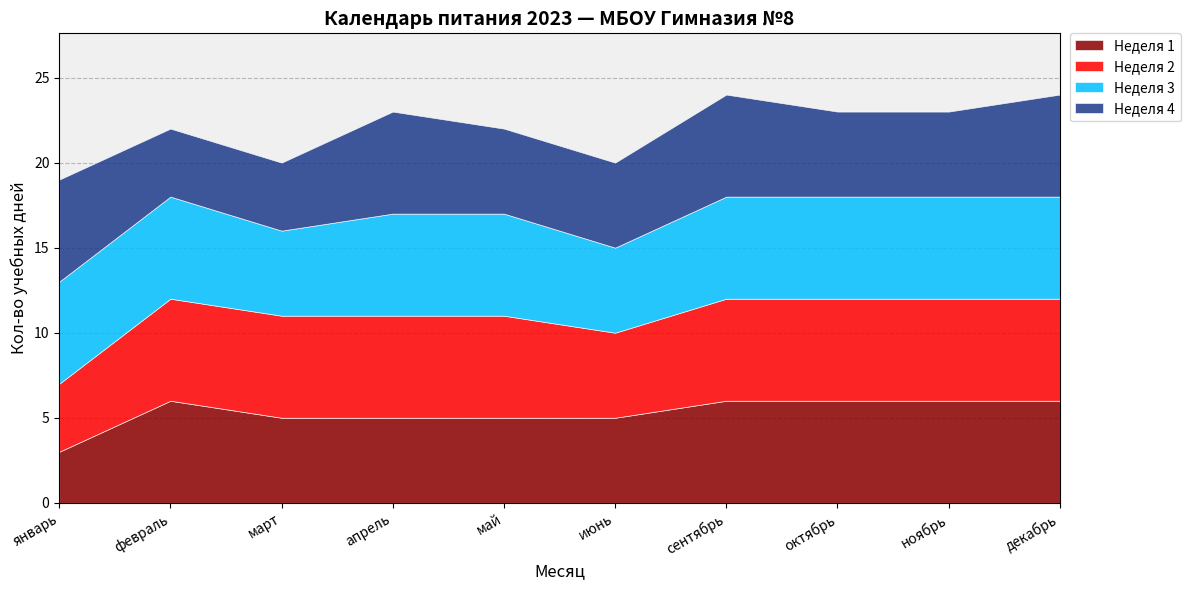

True or false: Неделя 1 and Неделя 3 cross at least once.

False